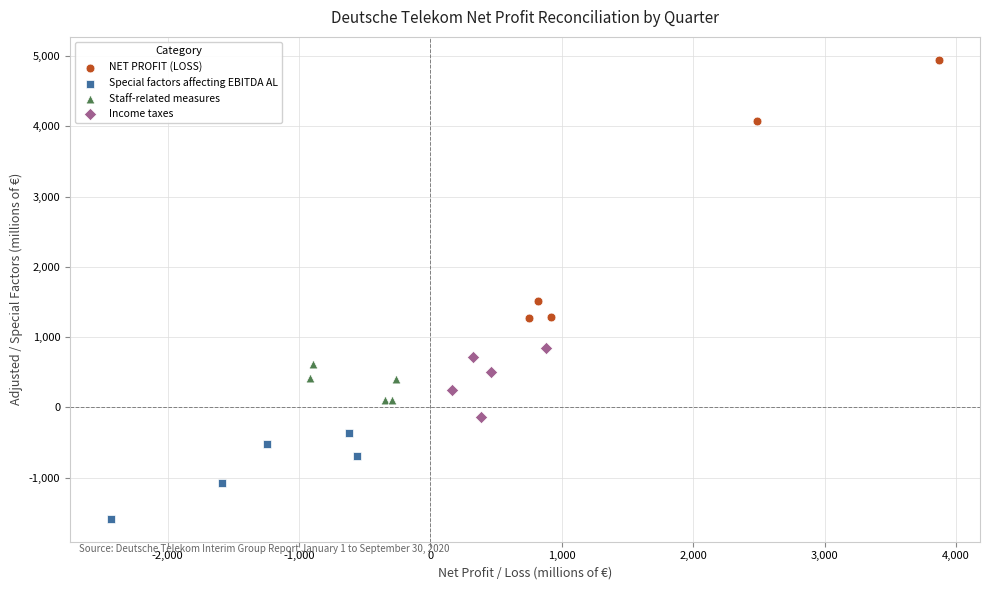

Which series contains the lowest Y value?

Special factors affecting EBITDA AL